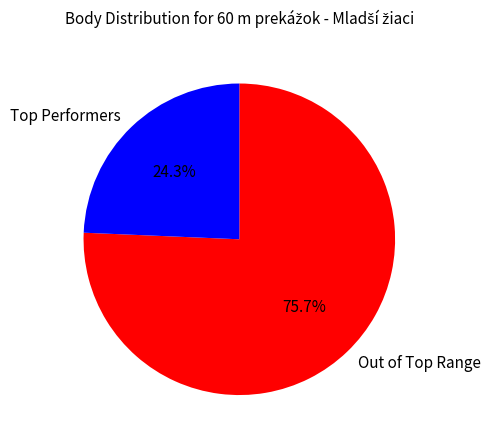

What is the majority slice?

Out of Top Range